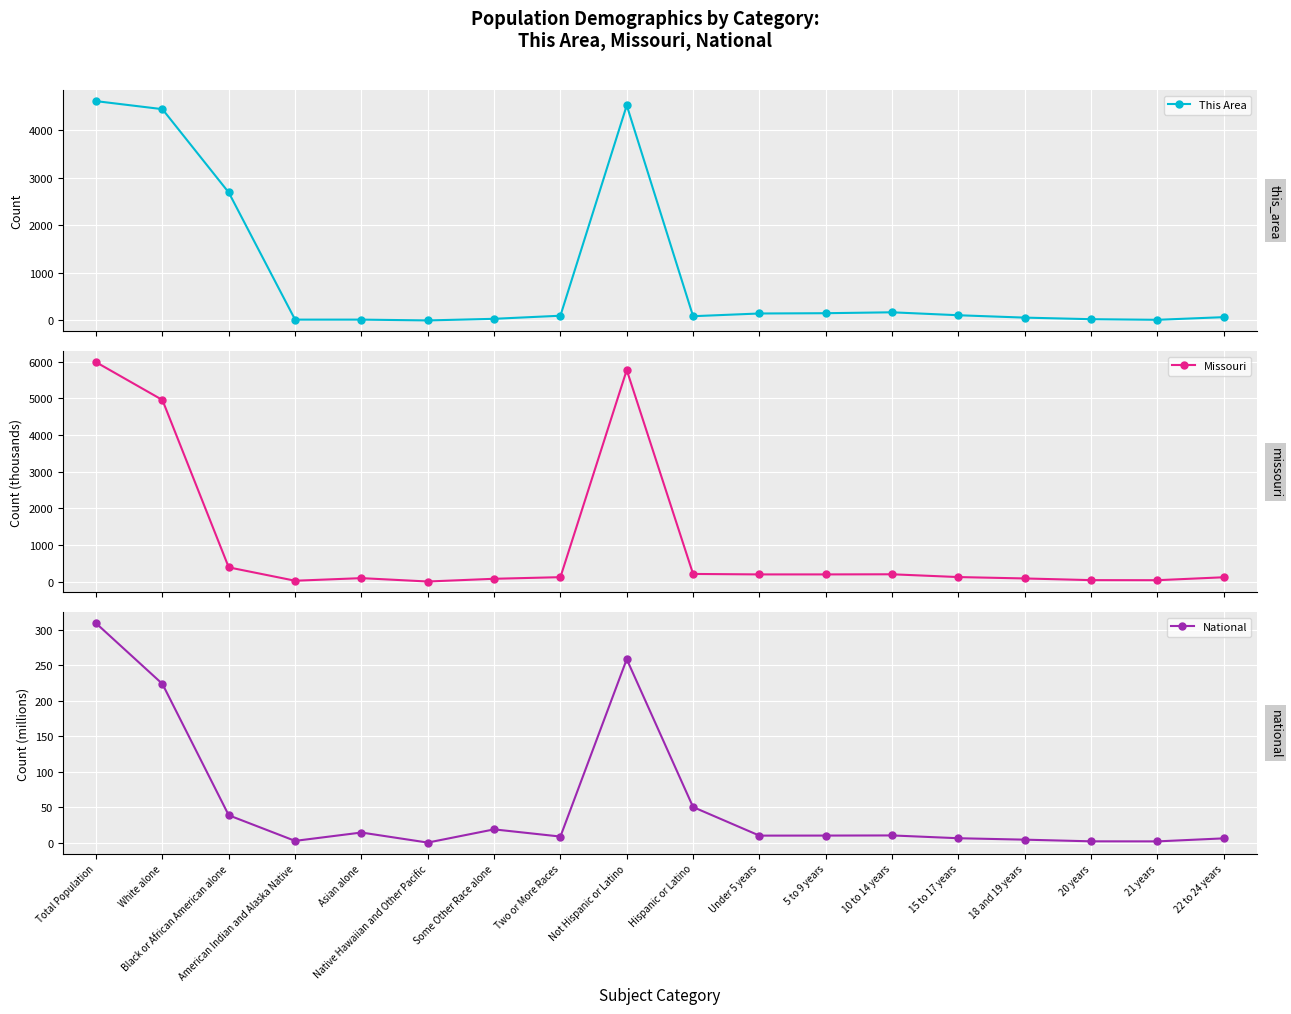

What is the maximum value shown in the chart?

5988.9